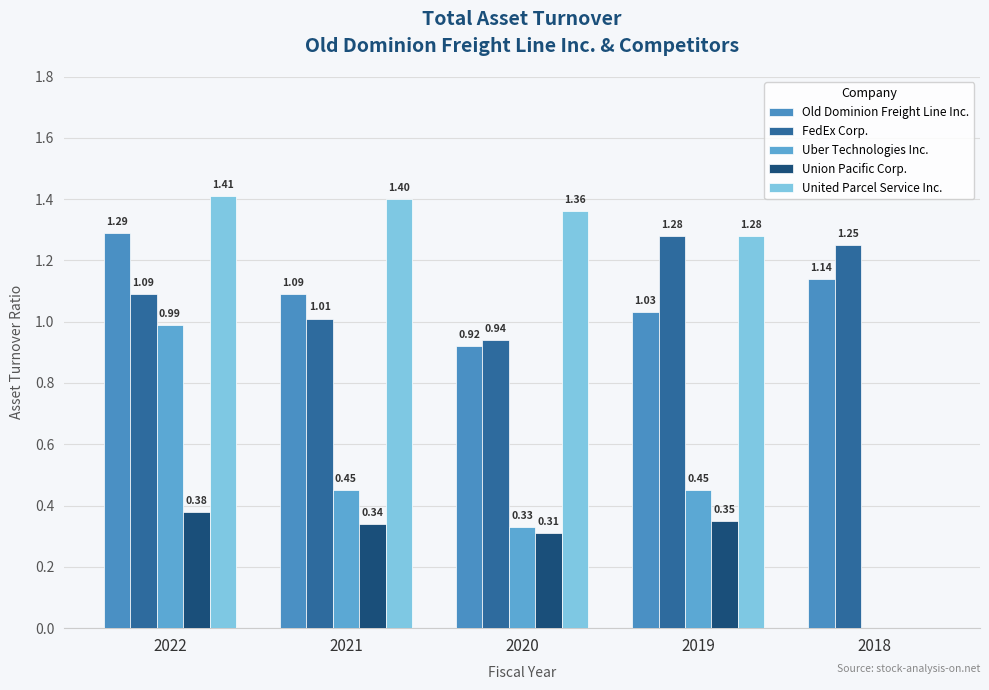

At which label is Union Pacific Corp. closest to 0?

2018